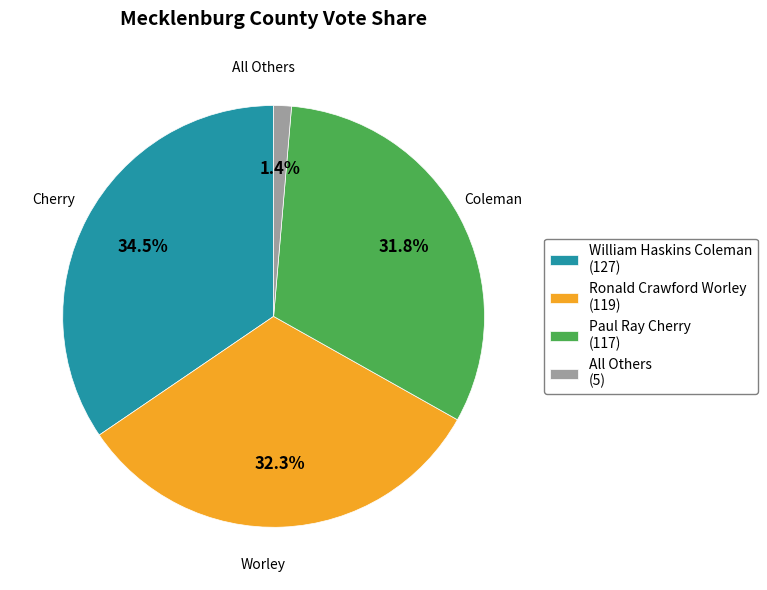

What percentage is the Ronald Crawford Worley slice, to the nearest percent?

32%